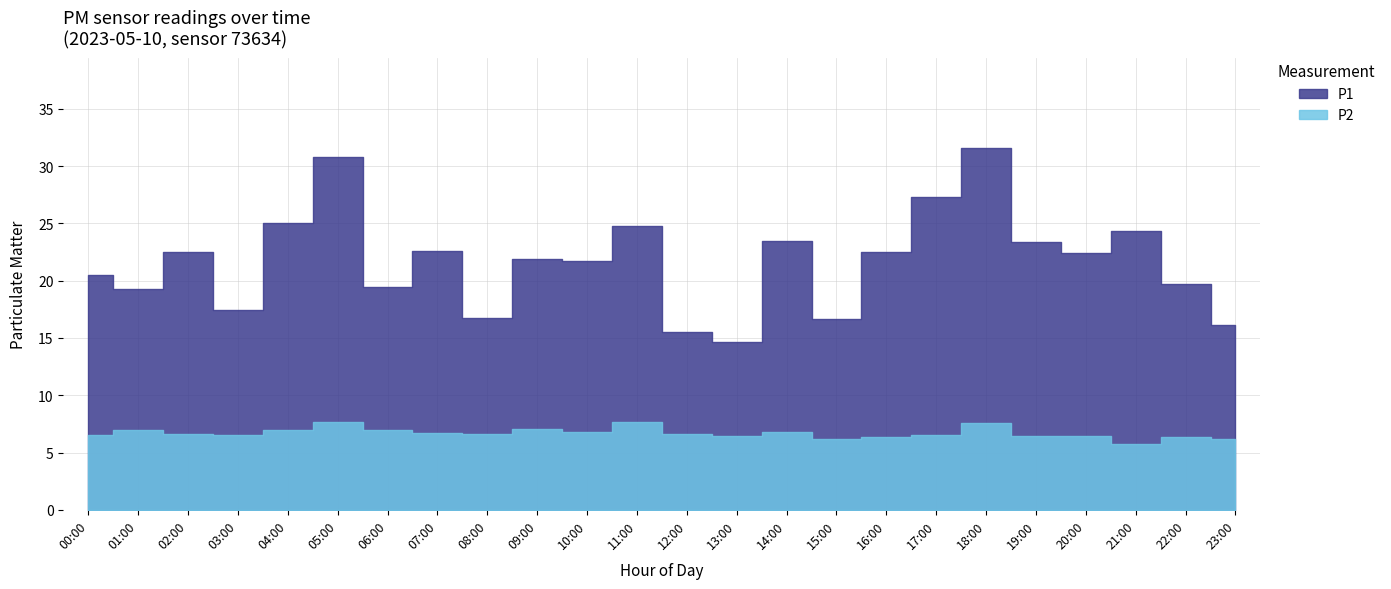

Where does the P1 series first go above 22?

02:00